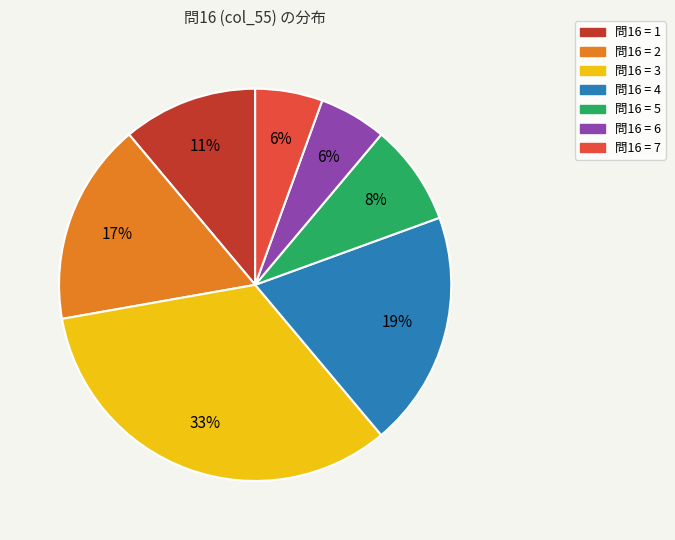

To the nearest percent, what is the average slice percentage?

14%